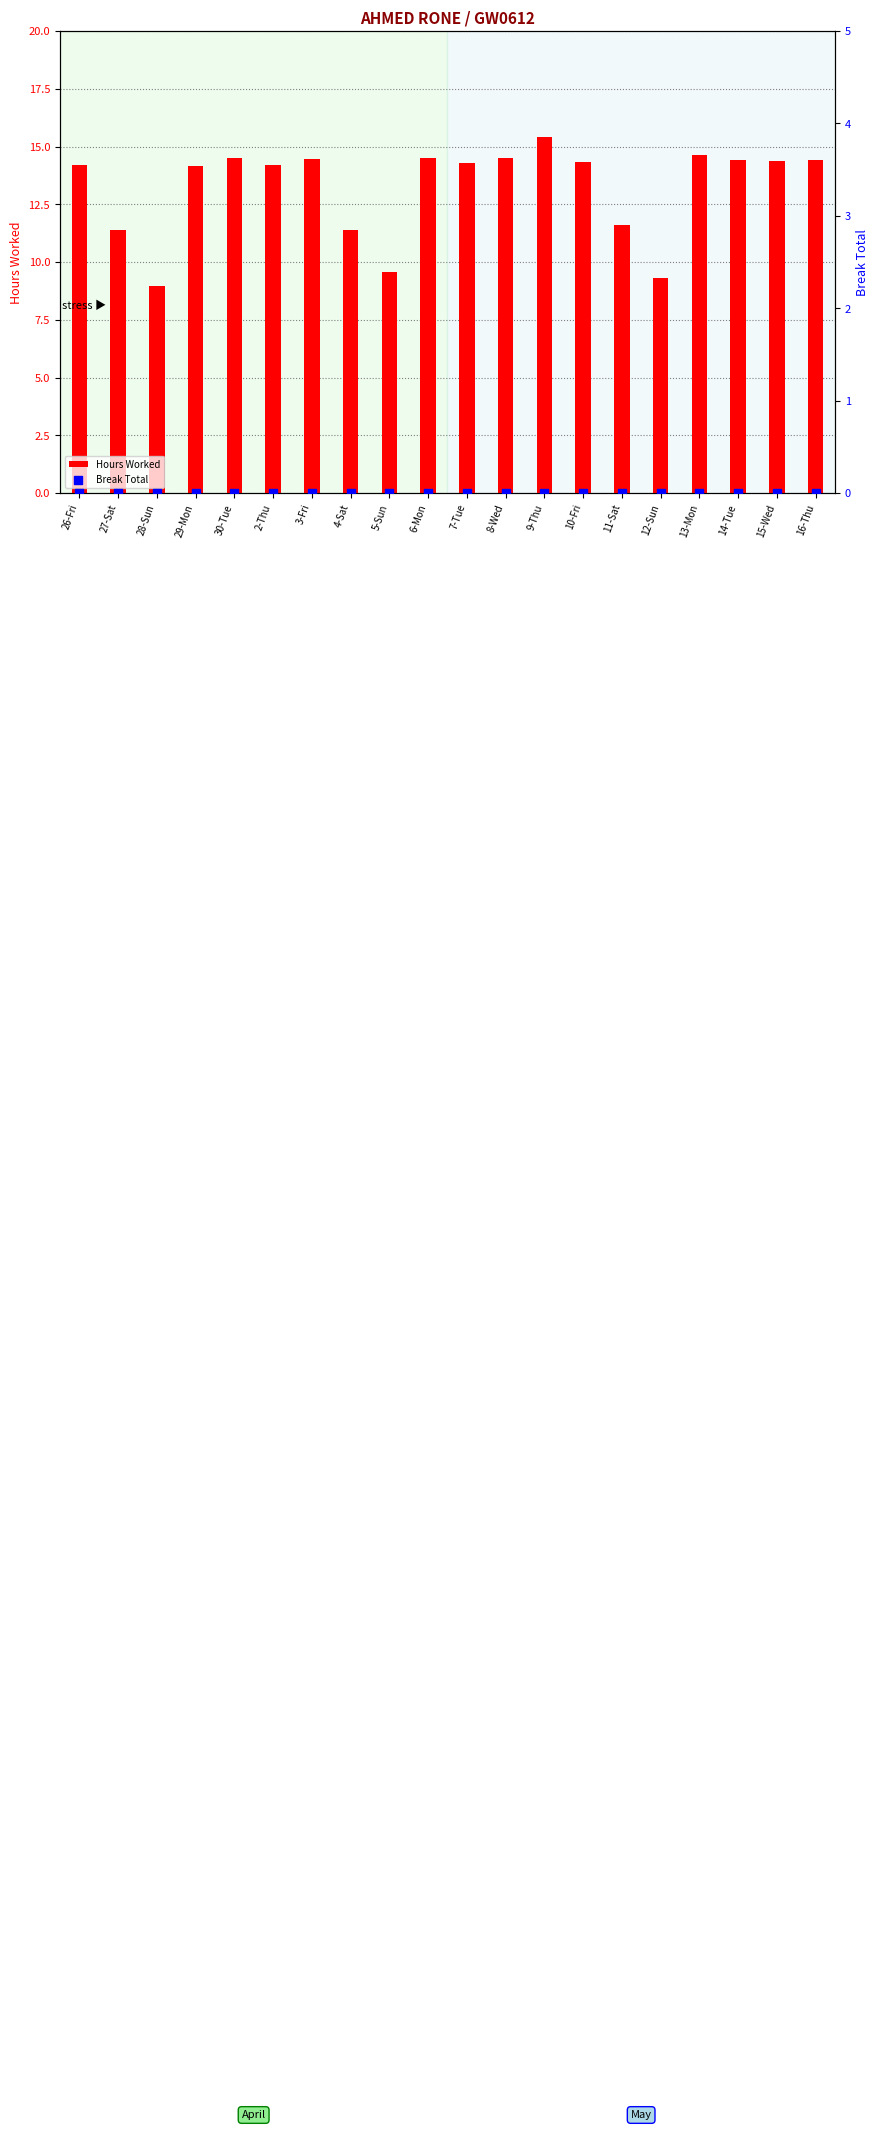

What are all the series names shown in the legend?

Hours Worked, Break Total